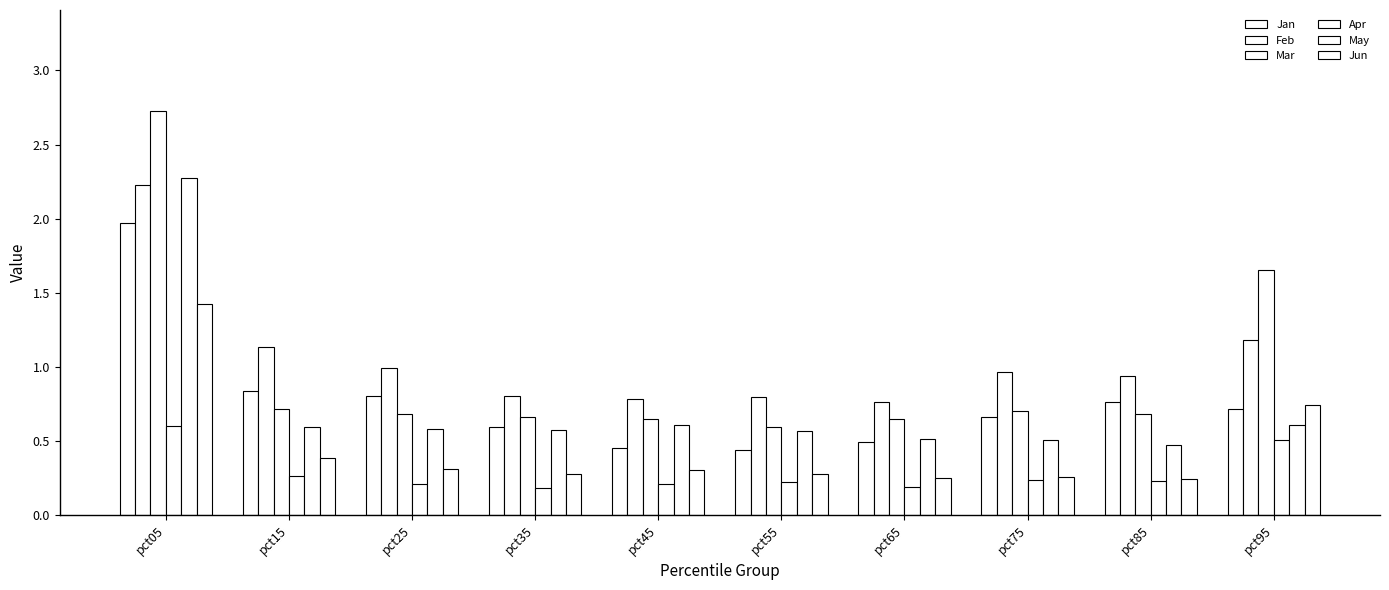

List the series in order of their peak value, lowest first.

Apr, Jun, Jan, Feb, May, Mar